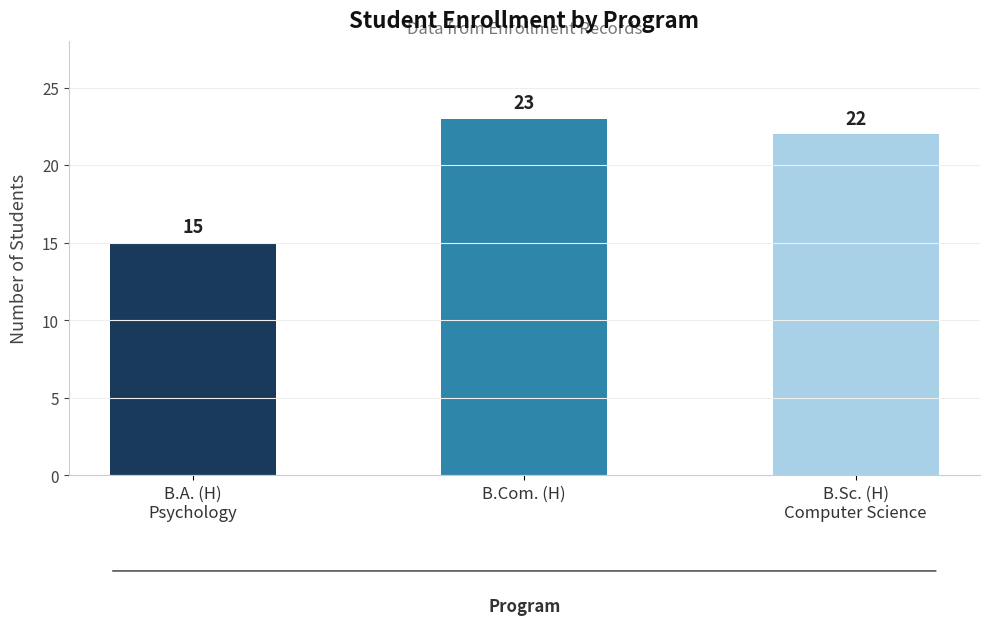

What is the sum of the values at B.Sc. (H)
Computer Science and B.A. (H)
Psychology?

37